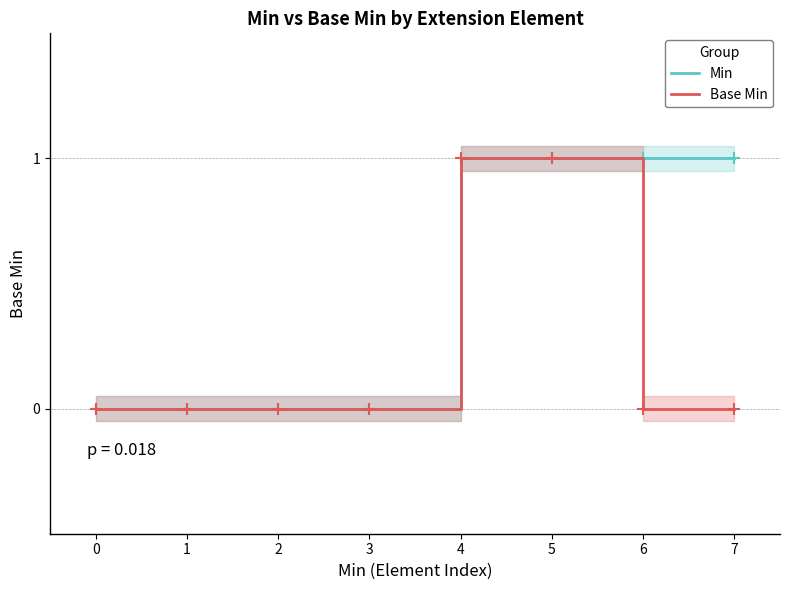

Is it true that Min equals -1 at 0?

False